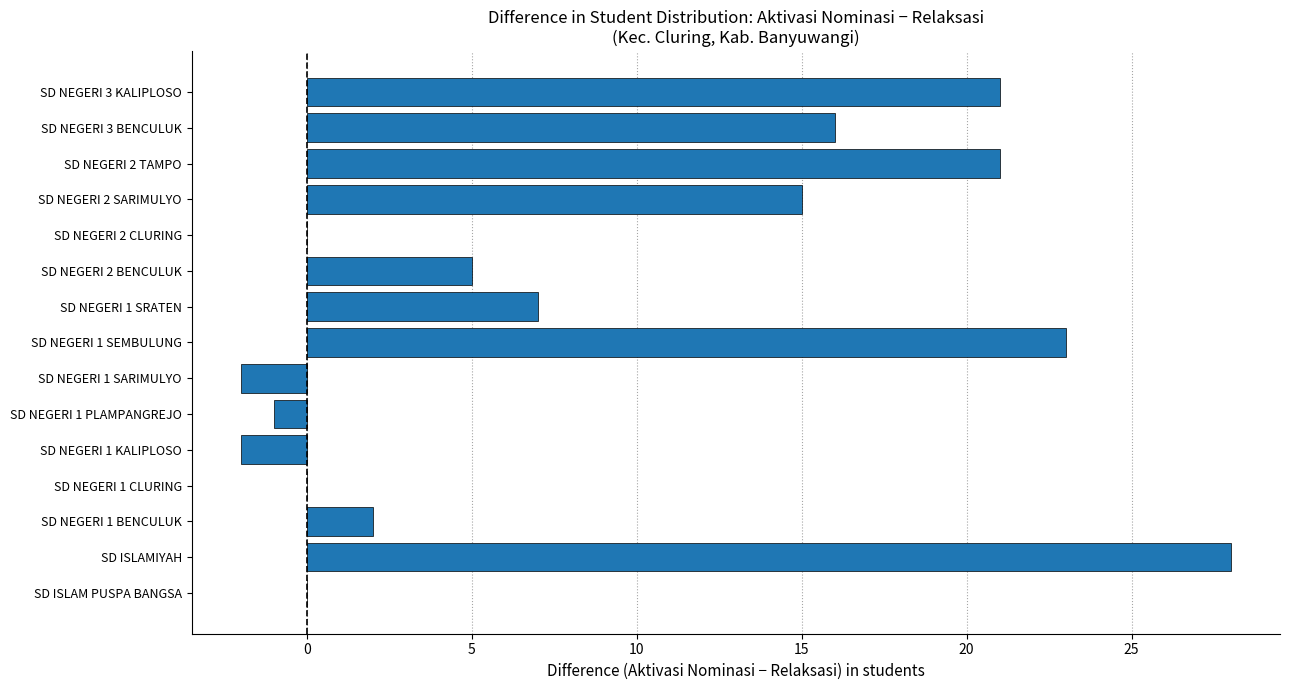

Reading bottom to top, what are all the values shown in this chart?

SD ISLAM PUSPA BANGSA=0	SD ISLAMIYAH=28	SD NEGERI 1 BENCULUK=2	SD NEGERI 1 CLURING=0	SD NEGERI 1 KALIPLOSO=-2	SD NEGERI 1 PLAMPANGREJO=-1	SD NEGERI 1 SARIMULYO=-2	SD NEGERI 1 SEMBULUNG=23	SD NEGERI 1 SRATEN=7	SD NEGERI 2 BENCULUK=5	SD NEGERI 2 CLURING=0	SD NEGERI 2 SARIMULYO=15	SD NEGERI 2 TAMPO=21	SD NEGERI 3 BENCULUK=16	SD NEGERI 3 KALIPLOSO=21